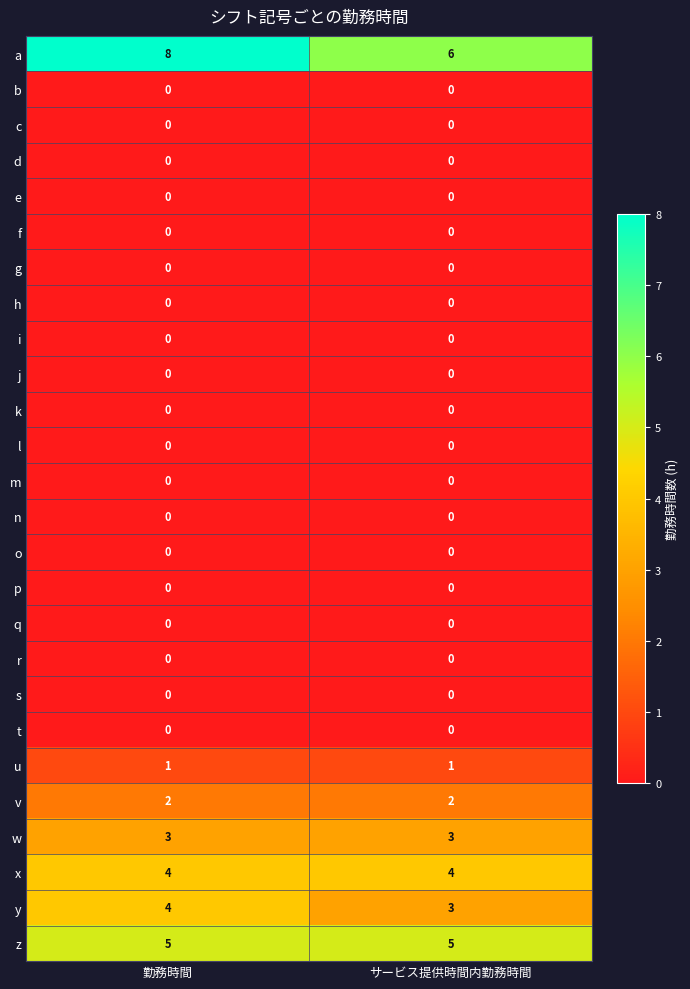

What value does the z series have at サービス提供時間内勤務時間?

5